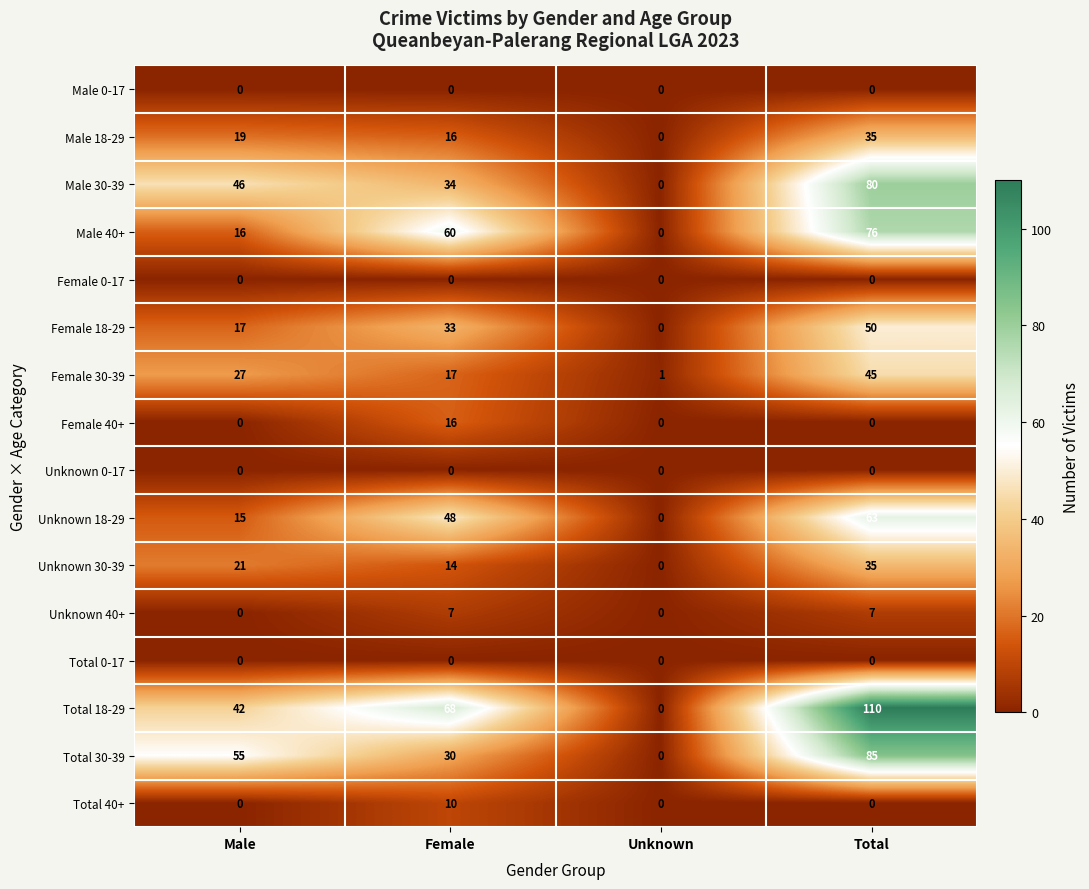

Read the Male 40+ value at Male, to the nearest 10.

20